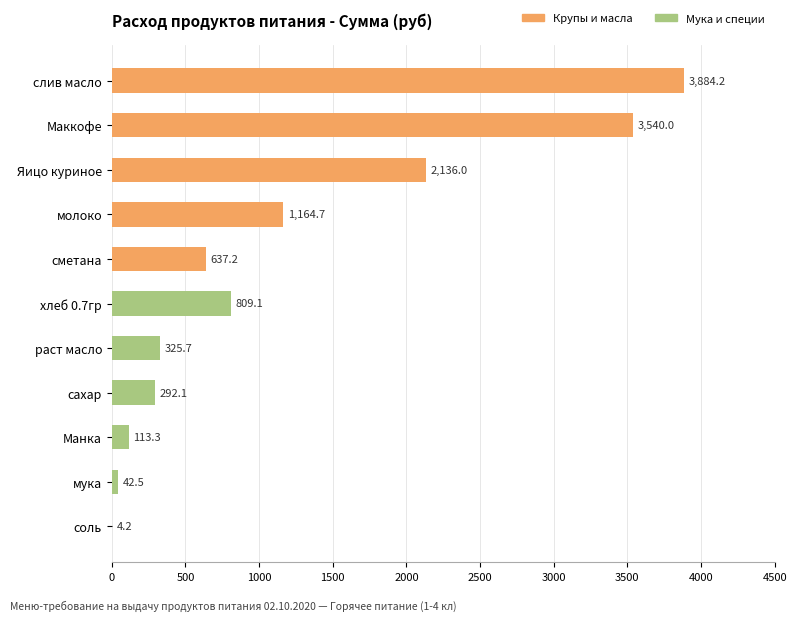

What is the ratio of the value at Яицо куриное to the value at Манка?

18.9